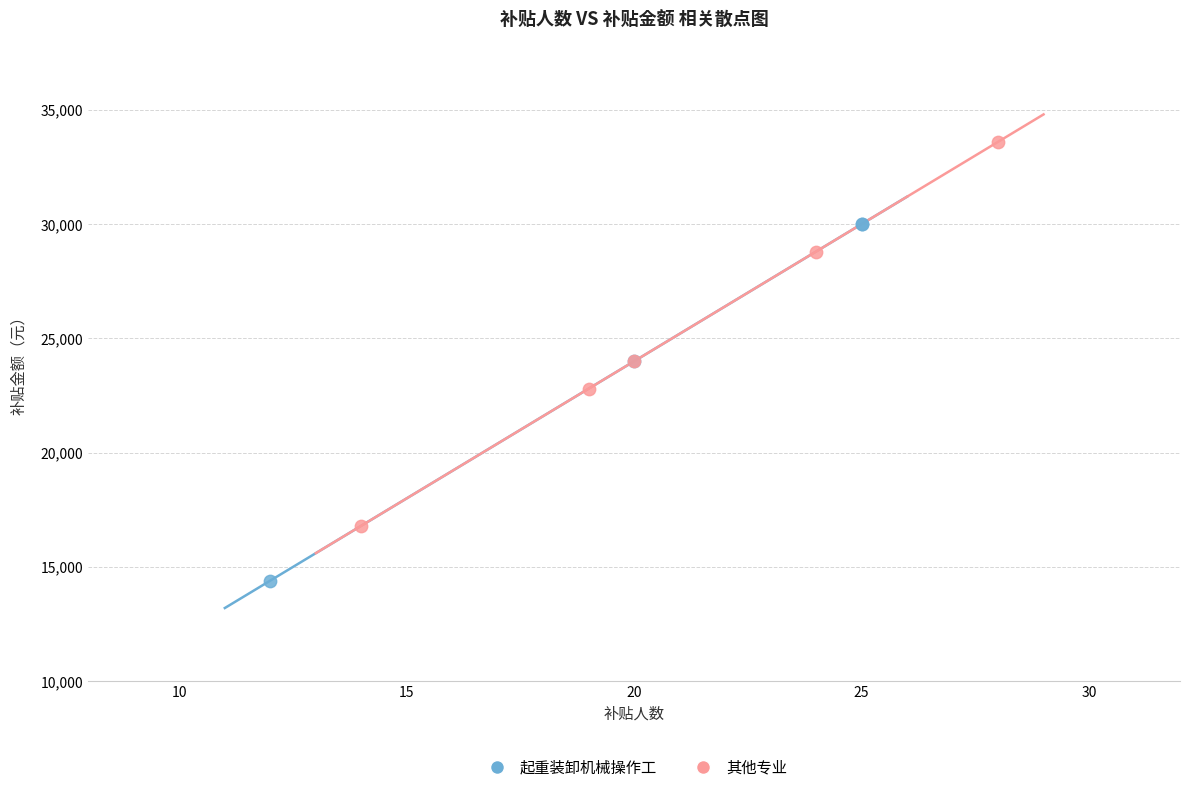

Which series has the widest spread of Y values?

其他专业